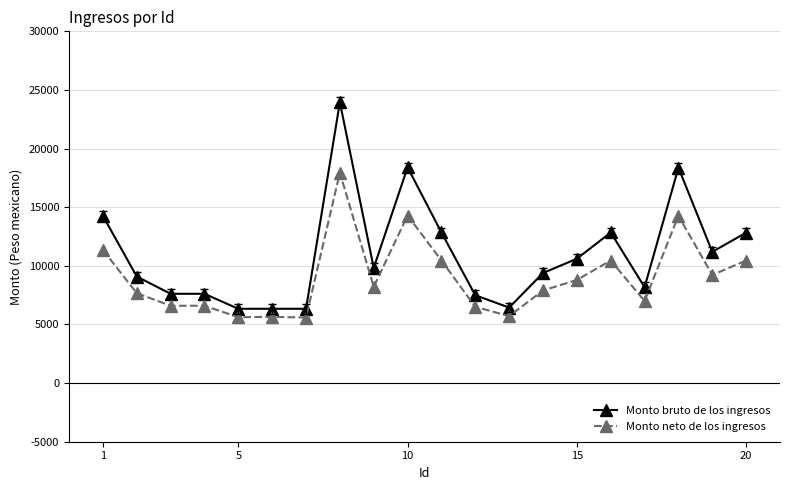

What is the average value of the Monto bruto de los ingresos series?

10998.4